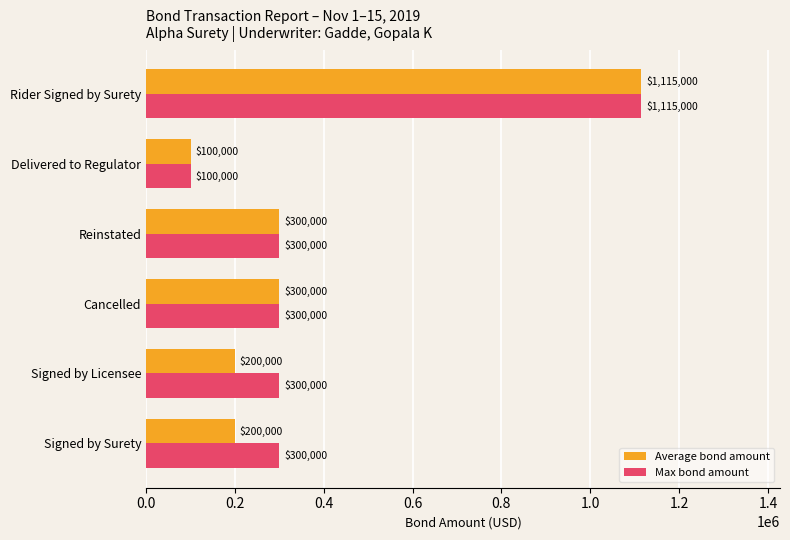

Count the number of categories in the chart.

6